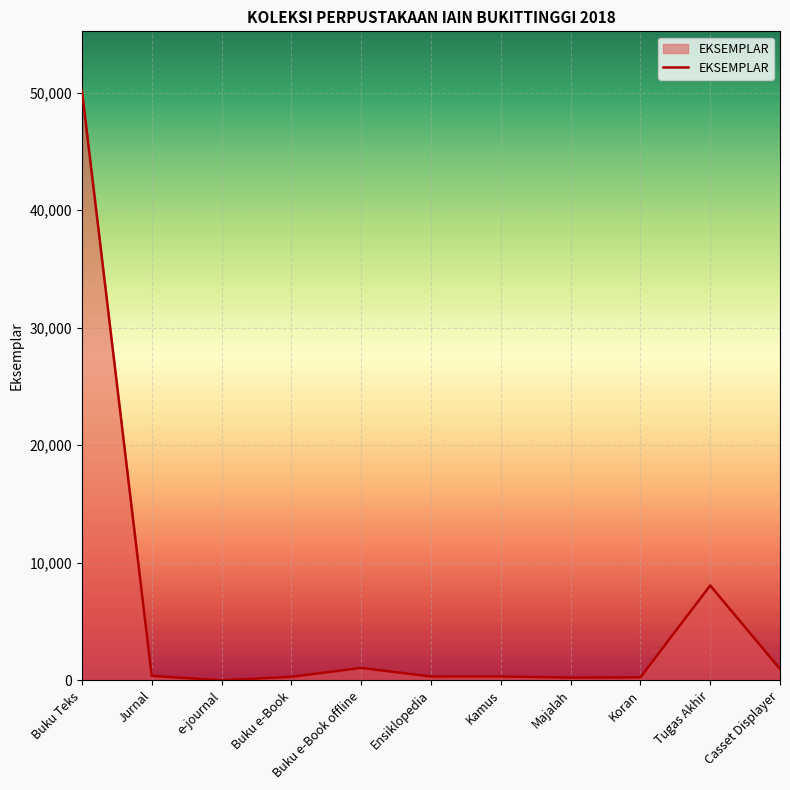

Approximately how many times larger is the value at Buku e-Book offline compared to Ensiklopedia?

3.3